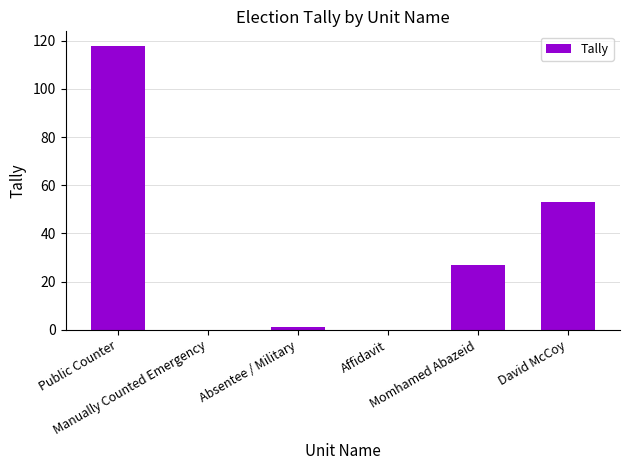

What is the difference between the values at Public Counter and David McCoy?

65